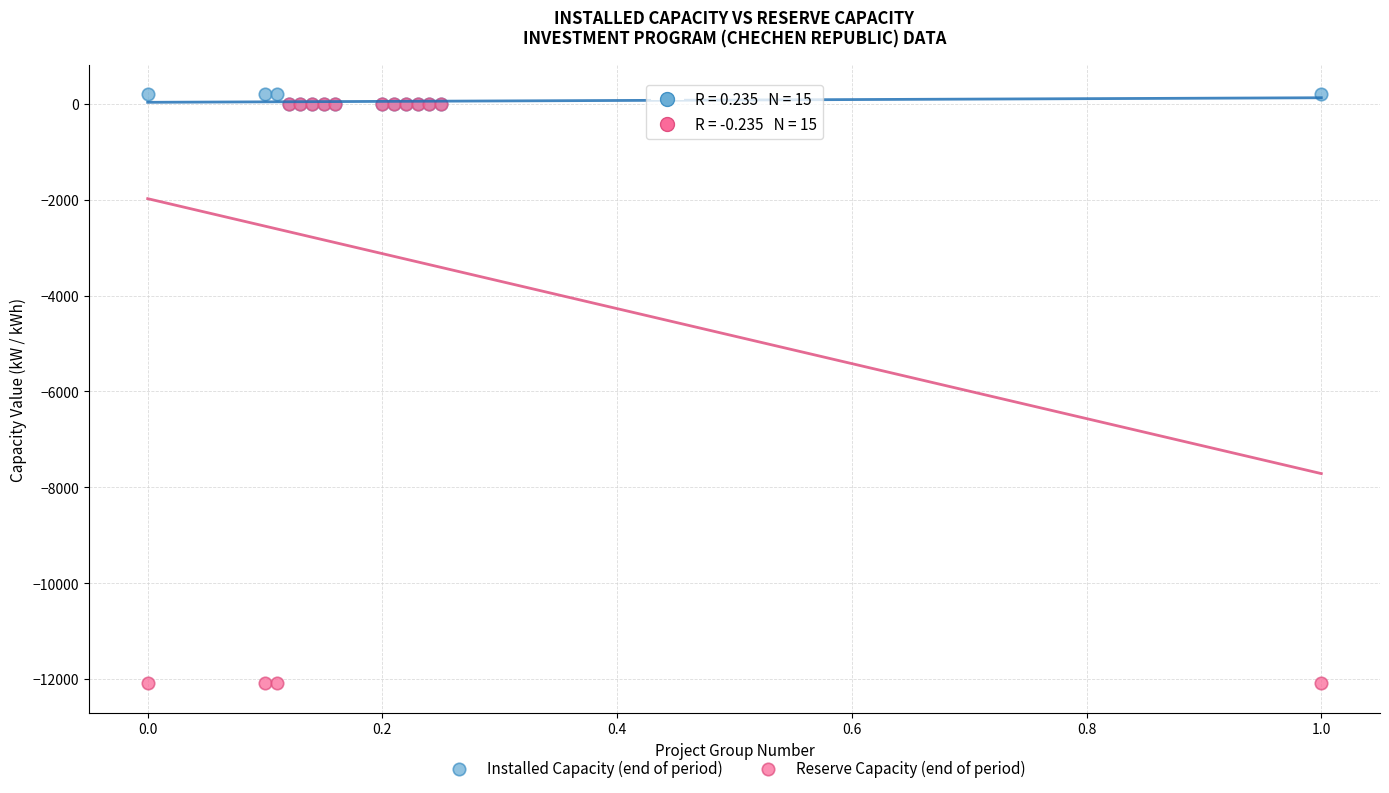

What are all the series names shown in the legend?

Installed Capacity (end of period), Reserve Capacity (end of period)